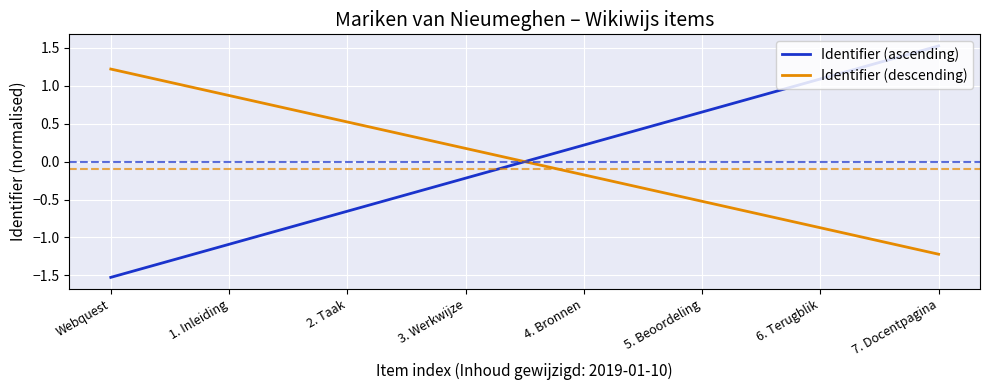

What is the difference between the maximum and minimum values in the Identifier (ascending) series?

3.1